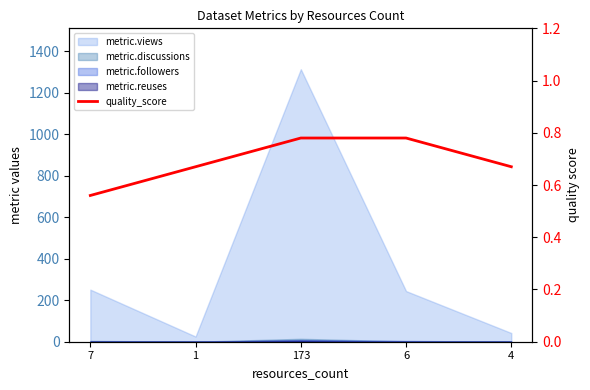

What is the sum of the values at 4 and 6?

1.5